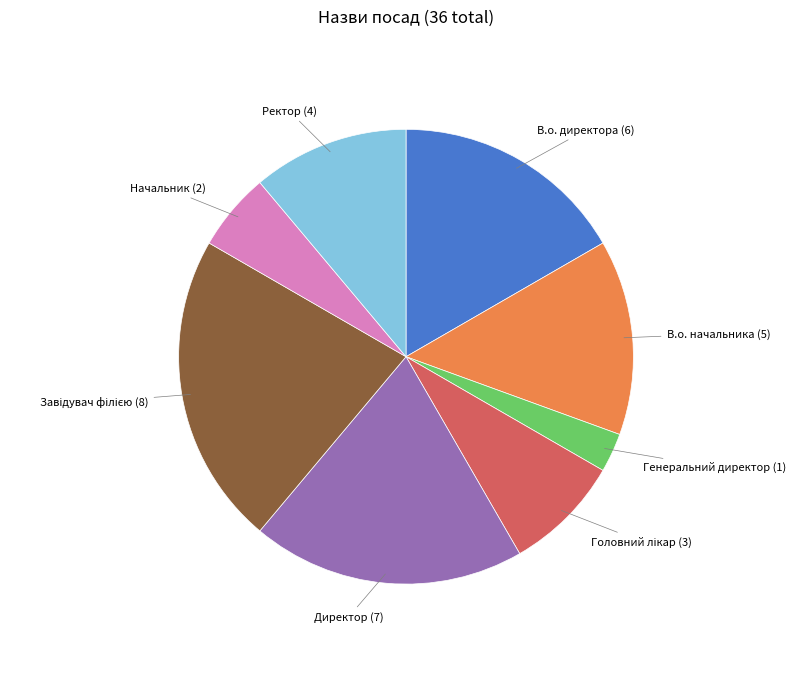

Does Ректор represent more than half of the total?

No